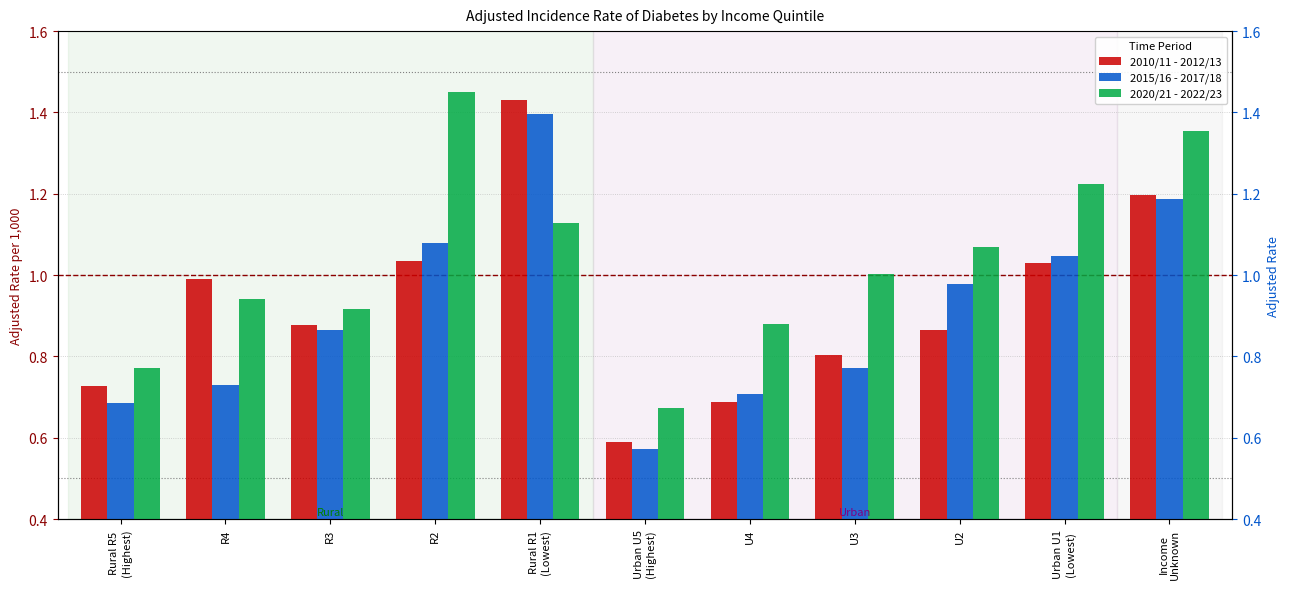

How many categories are shown in the chart?

11